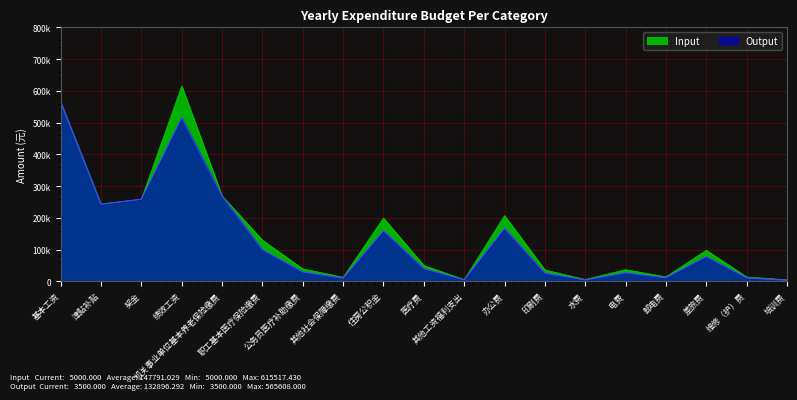

List the series in order of their overall mean, lowest first.

Output, Input